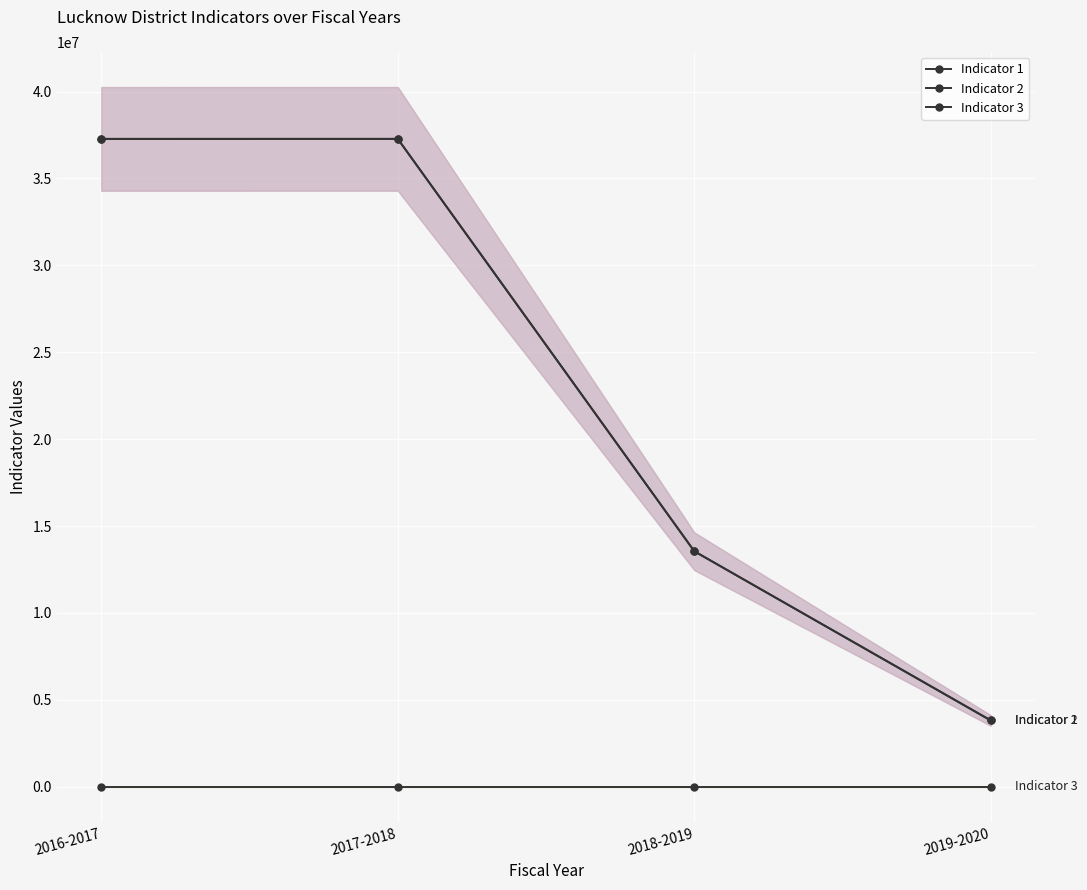

Is it true that Indicator 2 equals 7145447 at 2018-2019?

False